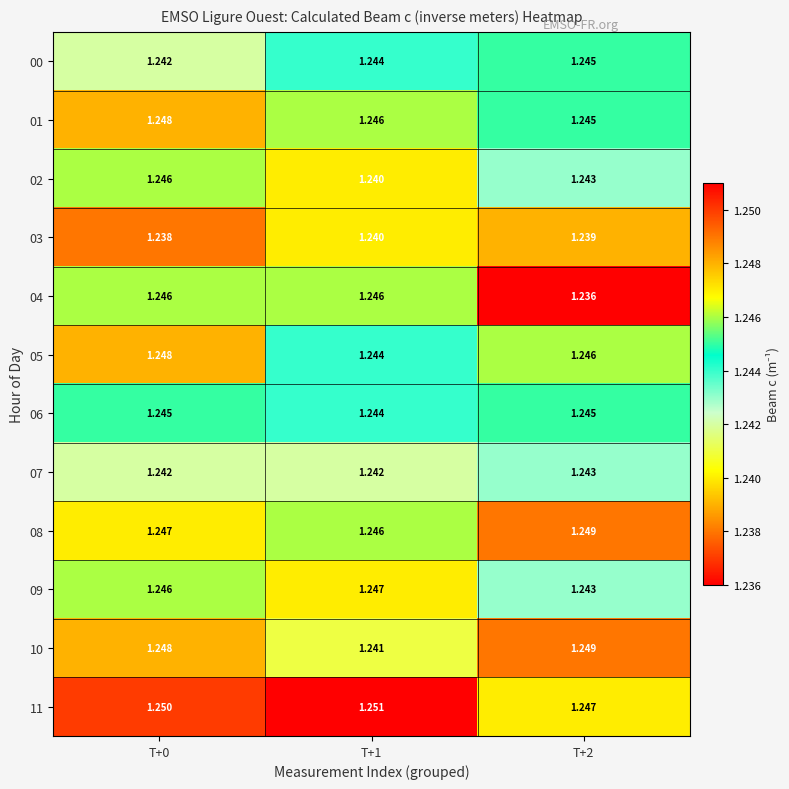

Reading left to right, list all the values displayed in this chart.

00: T+0=1.2	T+1=1.2	T+2=1.2
01: T+0=1.2	T+1=1.2	T+2=1.2
02: T+0=1.2	T+1=1.2	T+2=1.2
03: T+0=1.2	T+1=1.2	T+2=1.2
04: T+0=1.2	T+1=1.2	T+2=1.2
05: T+0=1.2	T+1=1.2	T+2=1.2
06: T+0=1.2	T+1=1.2	T+2=1.2
07: T+0=1.2	T+1=1.2	T+2=1.2
08: T+0=1.2	T+1=1.2	T+2=1.2
09: T+0=1.2	T+1=1.2	T+2=1.2
10: T+0=1.2	T+1=1.2	T+2=1.2
11: T+0=1.2	T+1=1.3	T+2=1.2